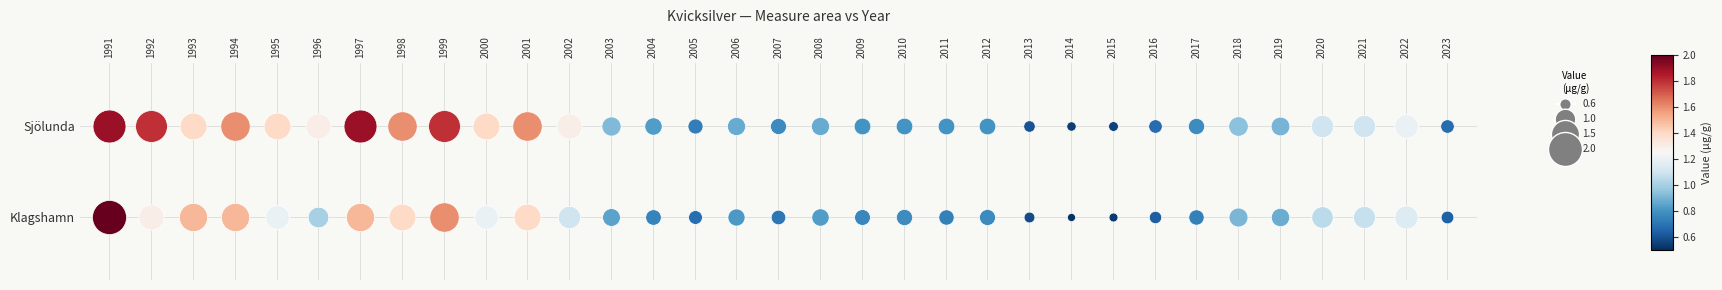

Reading right to left, list all the values displayed in this chart.

Sjölunda: 0.7	1.2	1.1	1.1	0.9	0.9	0.8	0.7	0.6	0.5	0.6	0.8	0.8	0.8	0.8	0.9	0.8	0.9	0.7	0.8	0.9	1.3	1.6	1.4	1.8	1.6	1.9	1.3	1.4	1.6	1.4	1.8	1.9
Klagshamn: 0.6	1.1	1.1	1.1	0.9	0.9	0.7	0.6	0.5	0.5	0.6	0.8	0.7	0.8	0.8	0.8	0.7	0.8	0.7	0.8	0.8	1.1	1.4	1.2	1.6	1.4	1.5	1.0	1.2	1.5	1.5	1.3	2.0